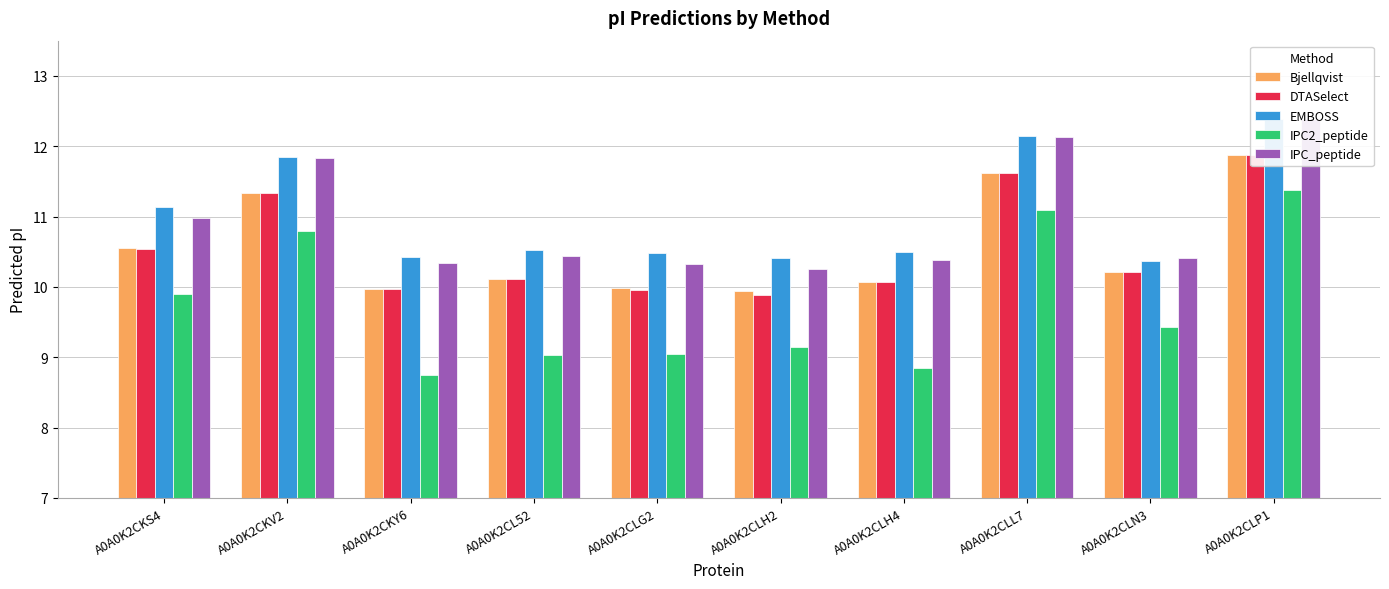

At which label is IPC_peptide closest to 11?

A0A0K2CKS4